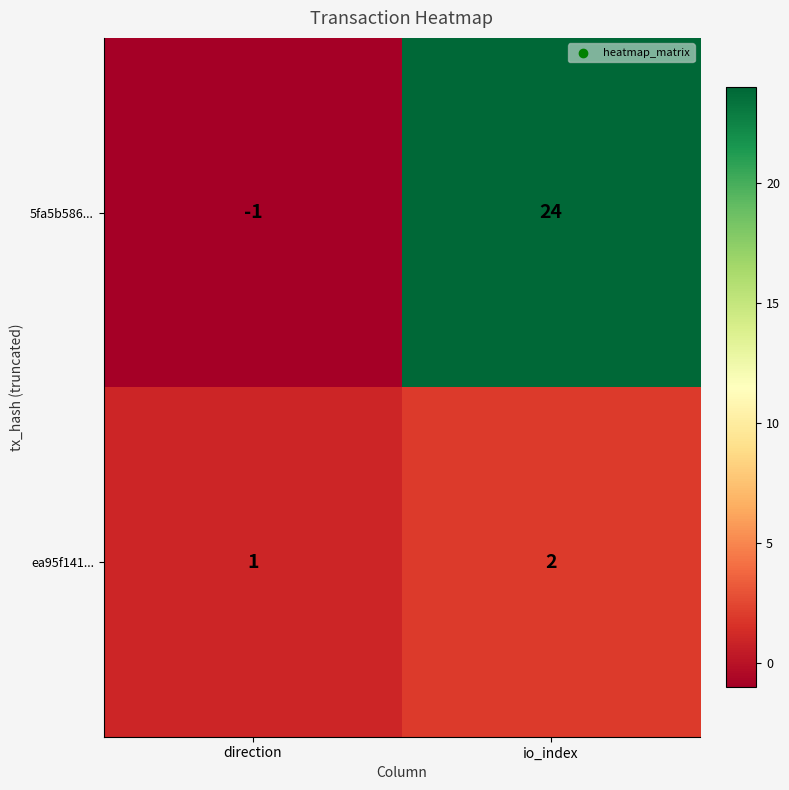

At which category is the sum across all series the highest?

io_index